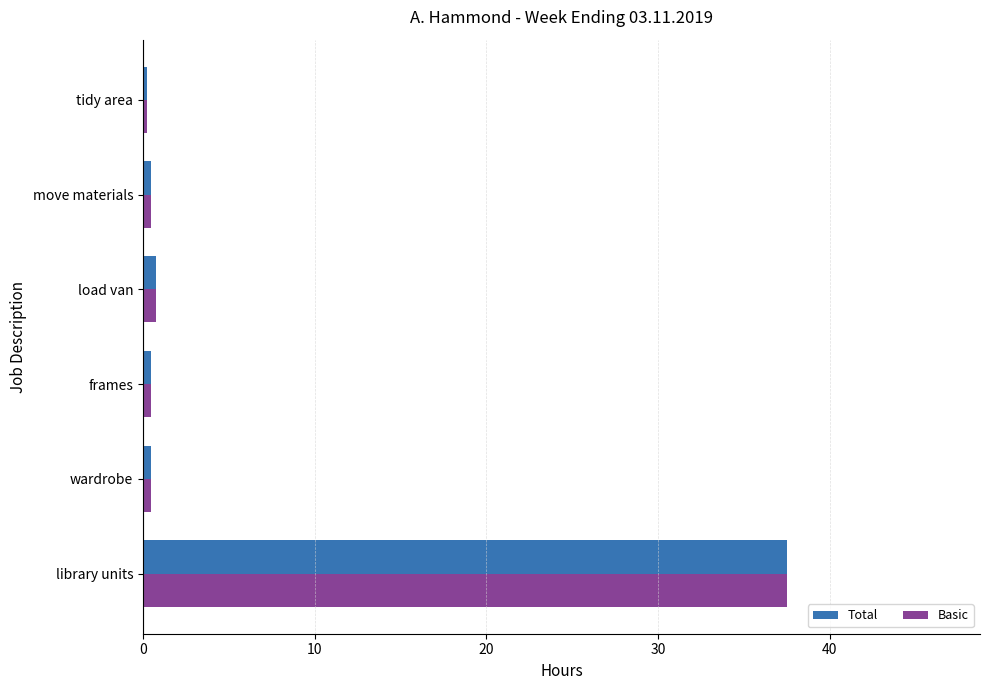

Read the Total value at library units.

37.5